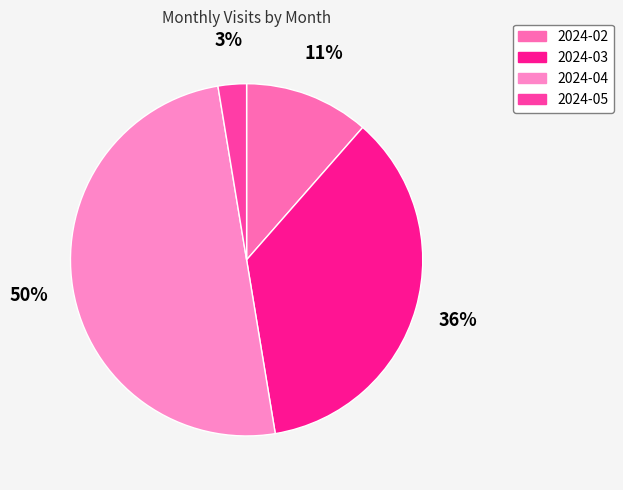

Is it true that 2024-04 is 40% of the pie?

False